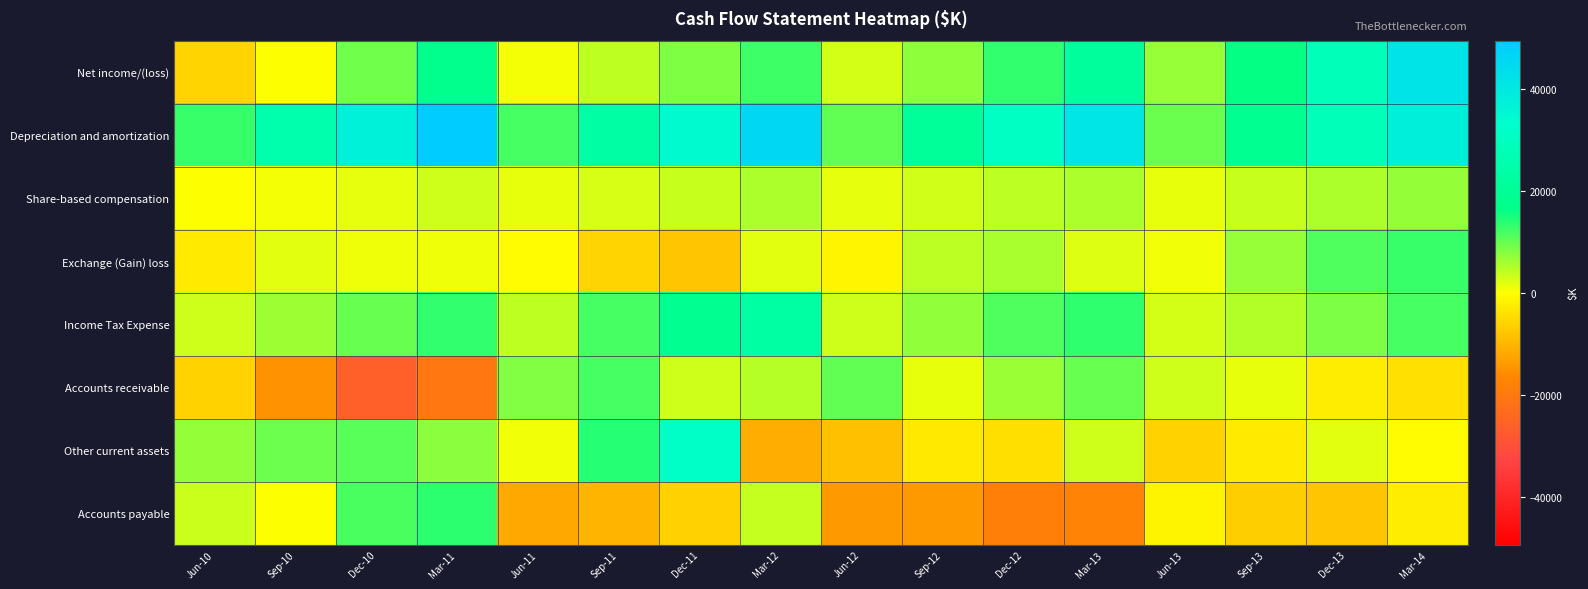

Reading right to left, list all the values displayed in this chart.

Net income/(loss): Mar-14=41646.9	Dec-13=28274.2	Sep-13=16080.8	Jun-13=6744.8	Mar-13=21399.1	Dec-12=13227.0	Sep-12=7158.6	Jun-12=2840.6	Mar-12=12533.2	Dec-11=8133.0	Sep-11=4087.0	Jun-11=658.0	Mar-11=17913.2	Dec-10=9114.0	Sep-10=150.0	Jun-10=-5835.0
Depreciation and amortization: Mar-14=37749.3	Dec-13=28209.5	Sep-13=18886.1	Jun-13=9636.0	Mar-13=41059.5	Dec-12=30766.8	Sep-12=20323.5	Jun-12=10149.3	Mar-12=45436.2	Dec-11=34553.0	Sep-11=23582.0	Jun-11=11907.0	Mar-11=49429.2	Dec-10=37375.0	Sep-10=25129.0	Jun-10=12854.0
Share-based compensation: Mar-14=6935.2	Dec-13=5307.9	Sep-13=3507.9	Jun-13=1485.3	Mar-13=5343.2	Dec-12=4401.0	Sep-12=3064.5	Jun-12=1667.3	Mar-12=5309.3	Dec-11=3616.0	Sep-11=2526.0	Jun-11=1465.0	Mar-11=3218.1	Dec-10=1727.0	Sep-10=639.0	Jun-10=43.0
Exchange (Gain) loss: Mar-14=12830.8	Dec-13=11201.6	Sep-13=6701.7	Jun-13=951.3	Mar-13=2268.0	Dec-12=5491.6	Sep-12=4429.5	Jun-12=-1241.2	Mar-12=1879.3	Dec-11=-8084.0	Sep-11=-5842.0	Jun-11=-564.0	Mar-11=1039.5	Dec-10=997.0	Sep-10=1771.0	Jun-10=-2744.0
Income Tax Expense: Mar-14=11828.1	Dec-13=8314.1	Sep-13=4997.6	Jun-13=2864.0	Mar-13=13425.4	Dec-12=11346.9	Sep-12=7034.4	Jun-12=3239.3	Mar-12=22831.6	Dec-11=18484.0	Sep-11=11919.0	Jun-11=4081.0	Mar-11=13262.5	Dec-10=9710.0	Sep-10=6314.0	Jun-10=3220.0
Accounts receivable: Mar-14=-4084.9	Dec-13=-2476.8	Sep-13=1390.2	Jun-13=3186.1	Mar-13=9743.9	Dec-12=6410.9	Sep-12=1510.3	Jun-12=10076.2	Mar-12=4655.8	Dec-11=3125.0	Sep-11=11929.0	Jun-11=8015.0	Mar-11=-20409.1	Dec-10=-26163.0	Sep-10=-15035.0	Jun-10=-6160.0
Other current assets: Mar-14=-575.7	Dec-13=1831.4	Sep-13=-2725.6	Jun-13=-5998.7	Mar-13=3133.1	Dec-12=-4348.4	Sep-12=-3019.7	Jun-12=-8643.3	Mar-12=-11113.1	Dec-11=31521.0	Sep-11=14063.0	Jun-11=829.0	Mar-11=7423.3	Dec-10=10631.0	Sep-10=9451.0	Jun-10=6803.0
Accounts payable: Mar-14=-2442.5	Dec-13=-8059.8	Sep-13=-6717.7	Jun-13=-1454.5	Mar-13=-17406.3	Dec-12=-18409.7	Sep-12=-13908.5	Jun-12=-13982.0	Mar-12=3763.1	Dec-11=-6256.0	Sep-11=-10182.0	Jun-11=-11860.0	Mar-11=13643.0	Dec-10=11767.0	Sep-10=39.0	Jun-10=3393.0